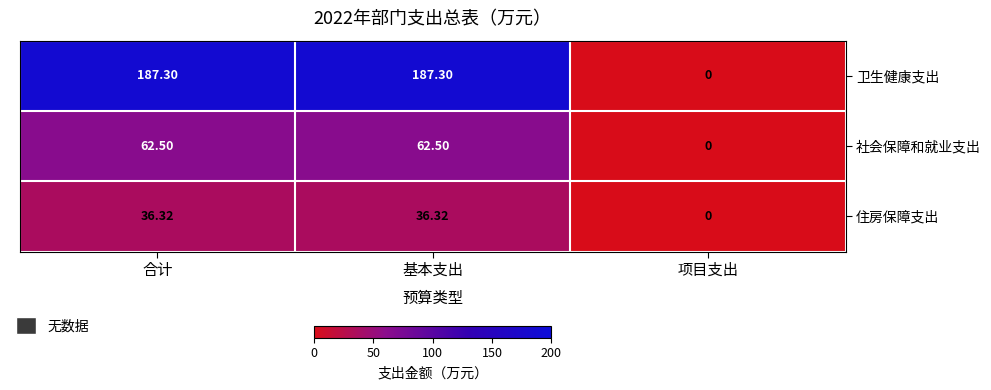

Which series has the largest range (max minus min)?

卫生健康支出